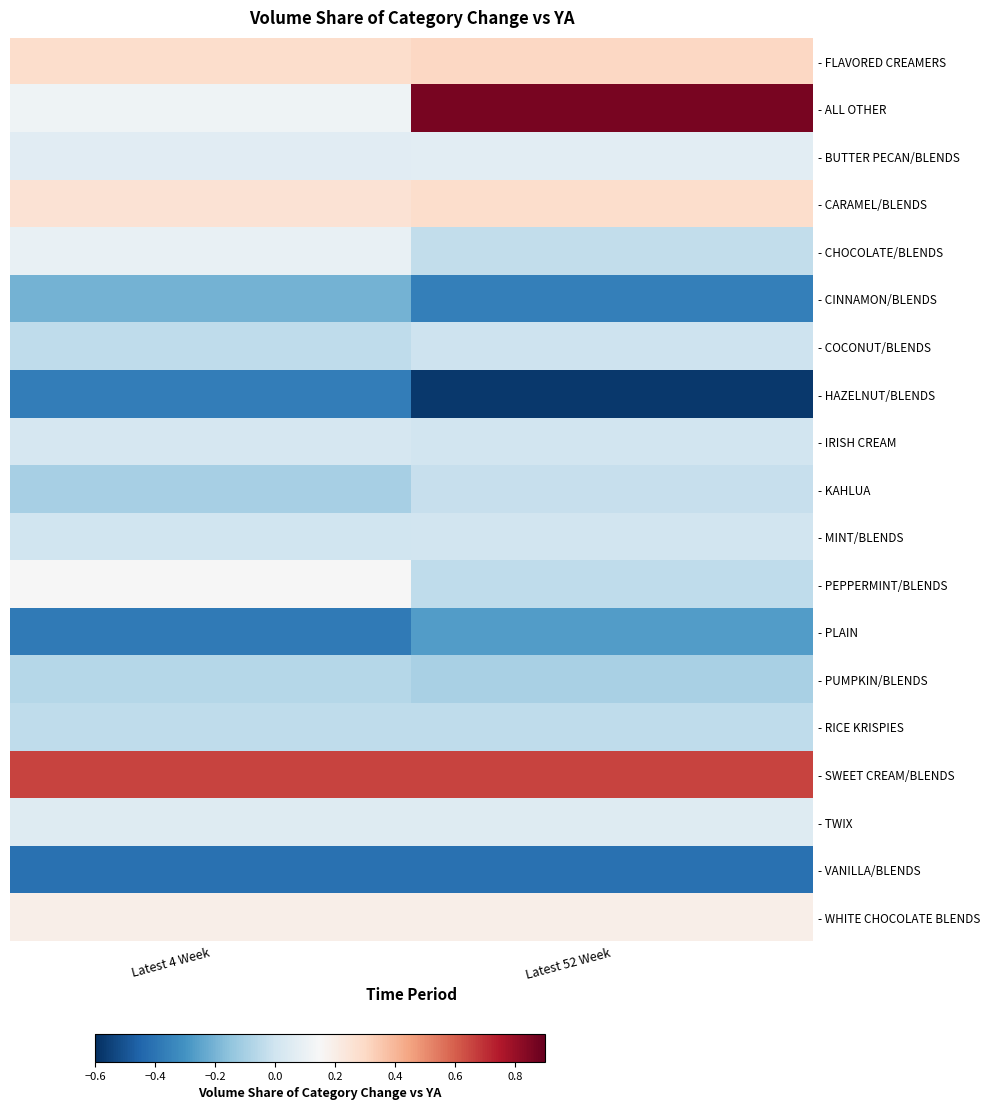

Reading left to right, list all the values displayed in this chart.

- FLAVORED CREAMERS: Latest 4 Week=0.3	Latest 52 Week=0.3
- ALL OTHER: Latest 4 Week=0.1	Latest 52 Week=0.9
- BUTTER PECAN/BLENDS: Latest 4 Week=0.1	Latest 52 Week=0.1
- CARAMEL/BLENDS: Latest 4 Week=0.3	Latest 52 Week=0.3
- CHOCOLATE/BLENDS: Latest 4 Week=0.1	Latest 52 Week=-0.0
- CINNAMON/BLENDS: Latest 4 Week=-0.2	Latest 52 Week=-0.4
- COCONUT/BLENDS: Latest 4 Week=-0.0	Latest 52 Week=-0.0
- HAZELNUT/BLENDS: Latest 4 Week=-0.4	Latest 52 Week=-0.6
- IRISH CREAM: Latest 4 Week=0.0	Latest 52 Week=0.0
- KAHLUA: Latest 4 Week=-0.1	Latest 52 Week=-0.0
- MINT/BLENDS: Latest 4 Week=0.0	Latest 52 Week=0.0
- PEPPERMINT/BLENDS: Latest 4 Week=0.1	Latest 52 Week=-0.0
- PLAIN: Latest 4 Week=-0.4	Latest 52 Week=-0.3
- PUMPKIN/BLENDS: Latest 4 Week=-0.1	Latest 52 Week=-0.1
- RICE KRISPIES: Latest 4 Week=-0.0	Latest 52 Week=-0.0
- SWEET CREAM/BLENDS: Latest 4 Week=0.7	Latest 52 Week=0.7
- TWIX: Latest 4 Week=0.1	Latest 52 Week=0.1
- VANILLA/BLENDS: Latest 4 Week=-0.4	Latest 52 Week=-0.4
- WHITE CHOCOLATE BLENDS: Latest 4 Week=0.2	Latest 52 Week=0.2